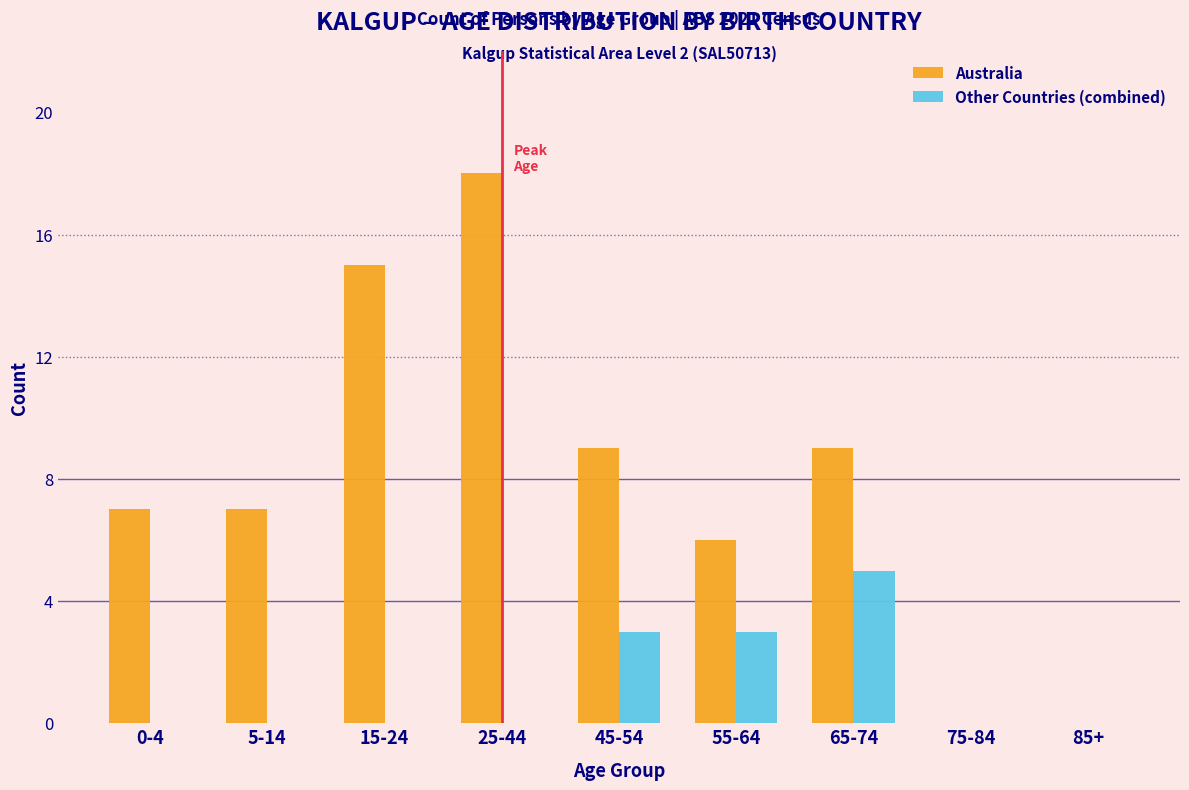

Reading left to right, transcribe all the data shown in this chart.

Australia: 0-4=7	5-14=7	15-24=15	25-44=18	45-54=9	55-64=6	65-74=9	75-84=0	85+=0
Other Countries (combined): 0-4=0	5-14=0	15-24=0	25-44=0	45-54=3	55-64=3	65-74=5	75-84=0	85+=0